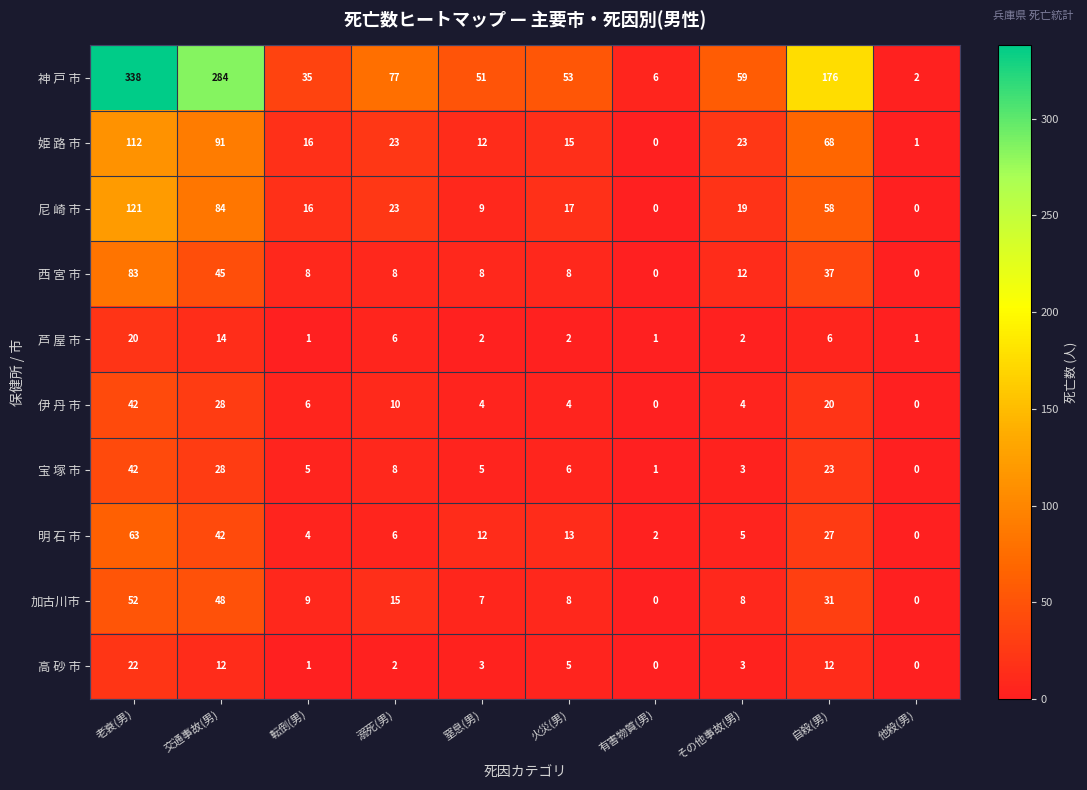

How many distinct data groups are displayed?

10